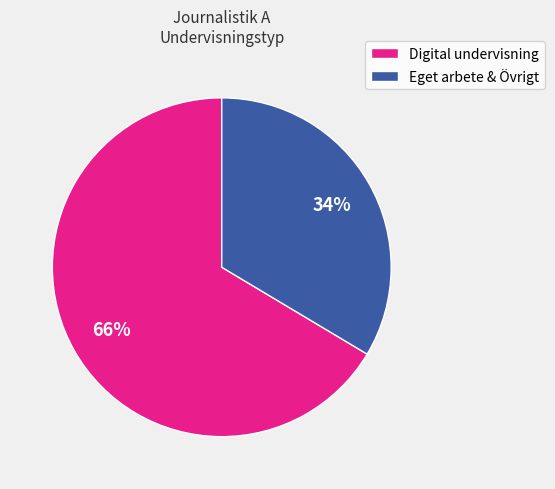

Is the sum of Eget arbete & Övrigt and Digital undervisning greater than half?

Yes